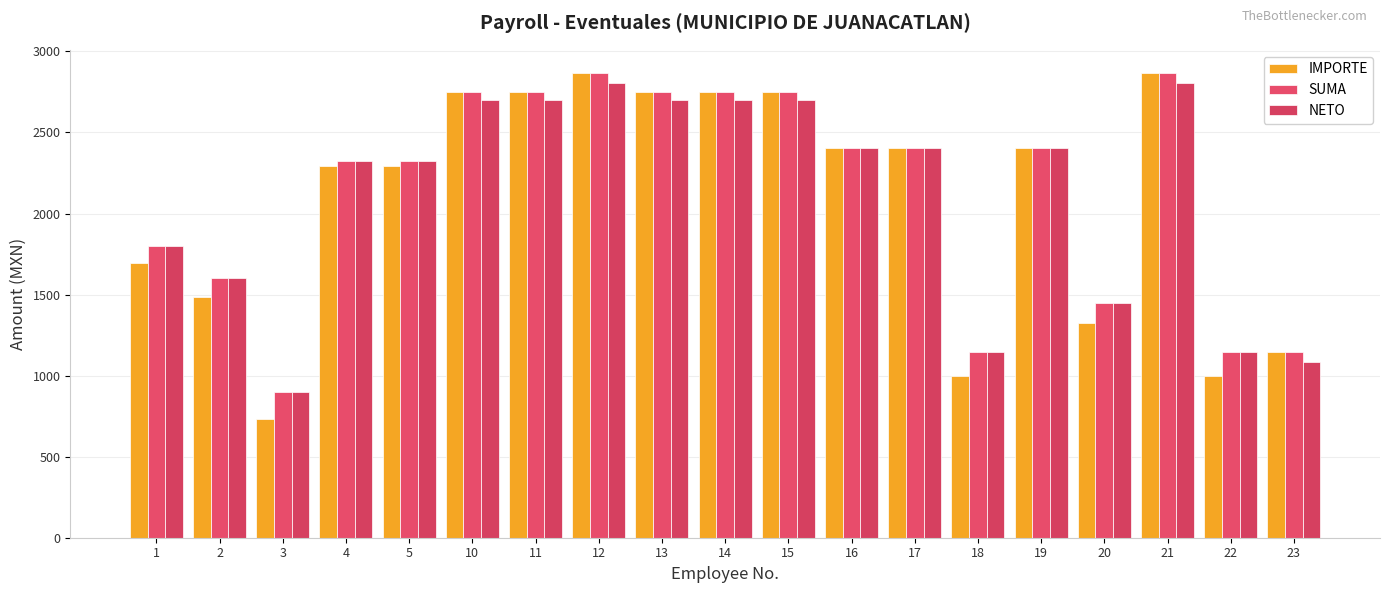

How many groups of bars are there?

19